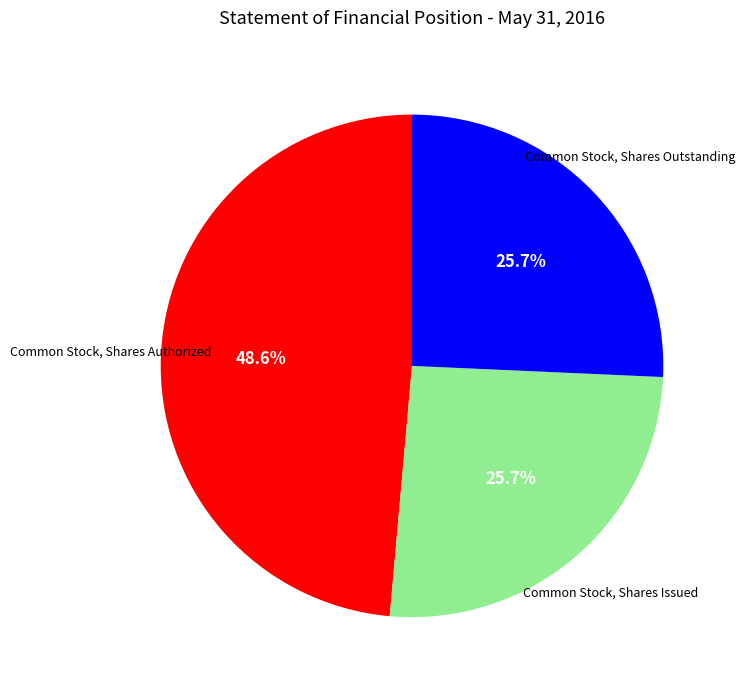

How many slices are in this pie chart?

3